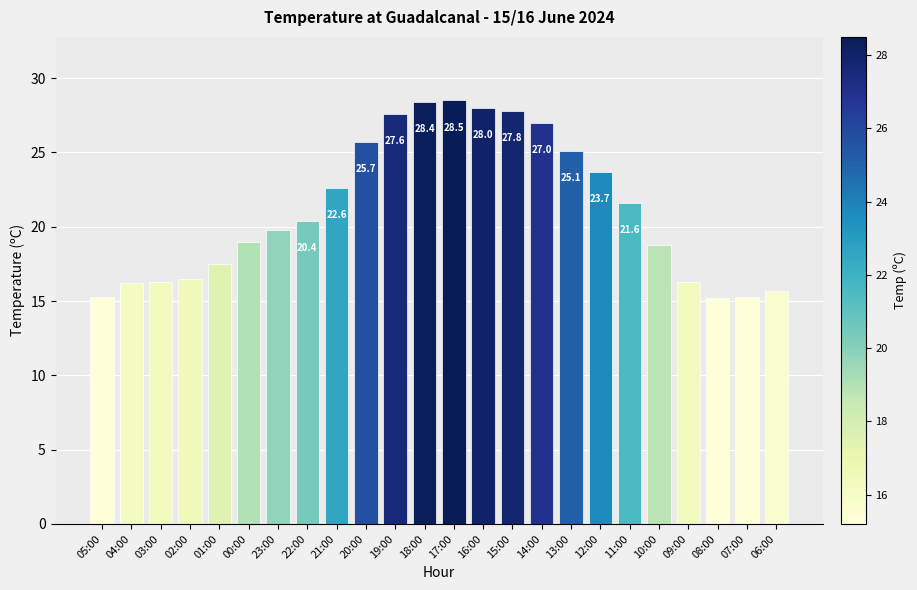

At which category does the chart reach its minimum across all series?

08:00